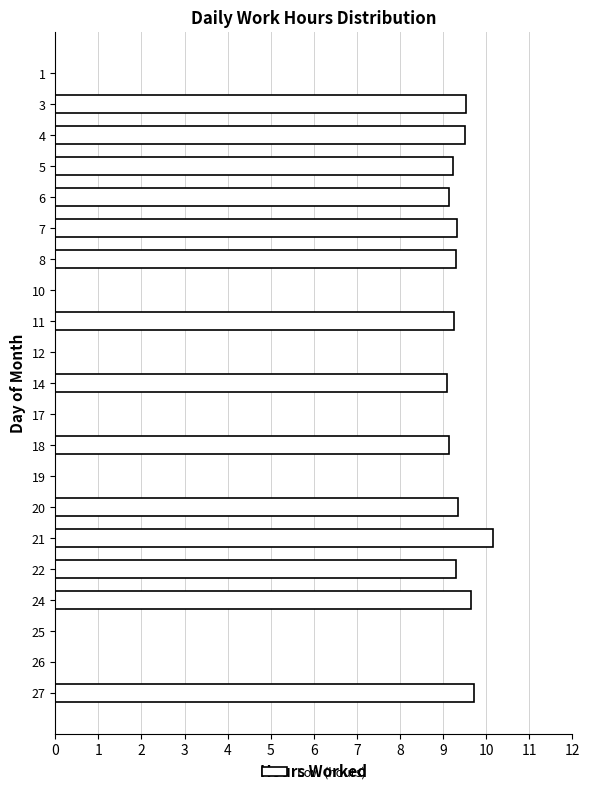

What is the sum of all values?

131.7